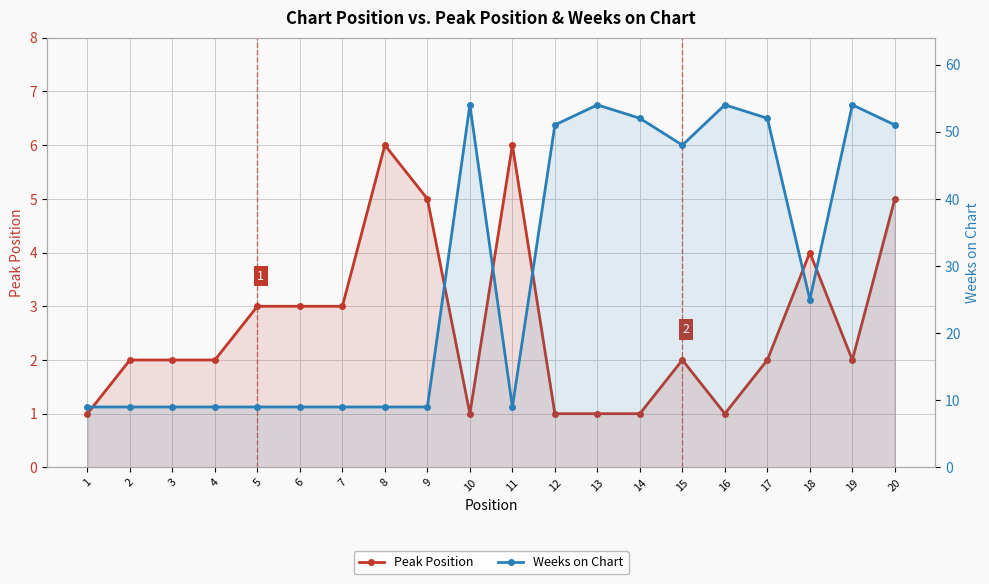

True or false: Weeks on Chart has a value of 3 at 4.

False